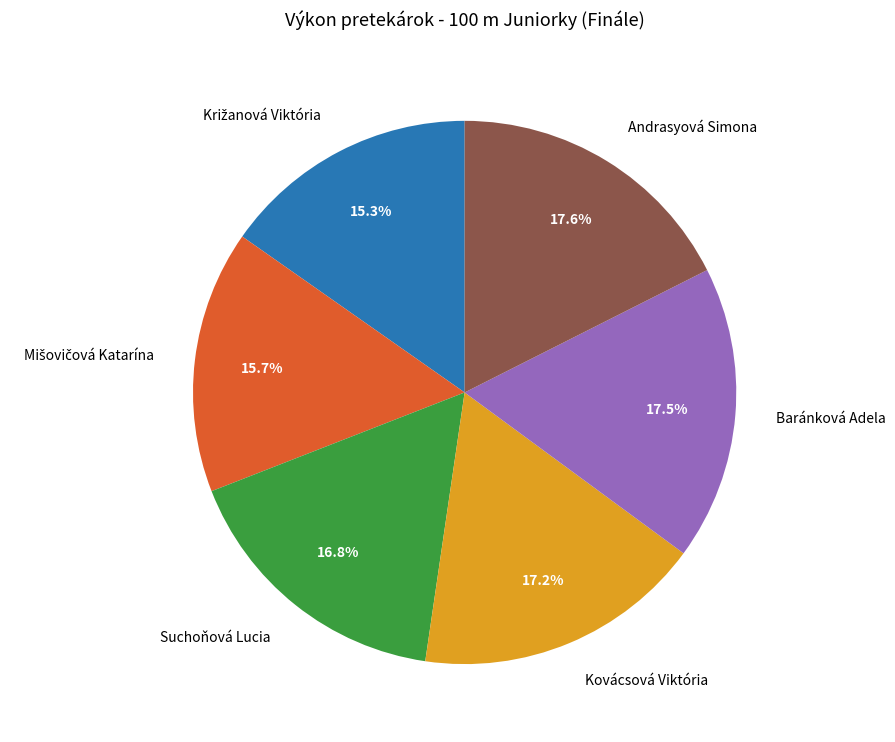

Do Suchoňová Lucia and Andrasyová Simona together represent more than half of the pie?

No